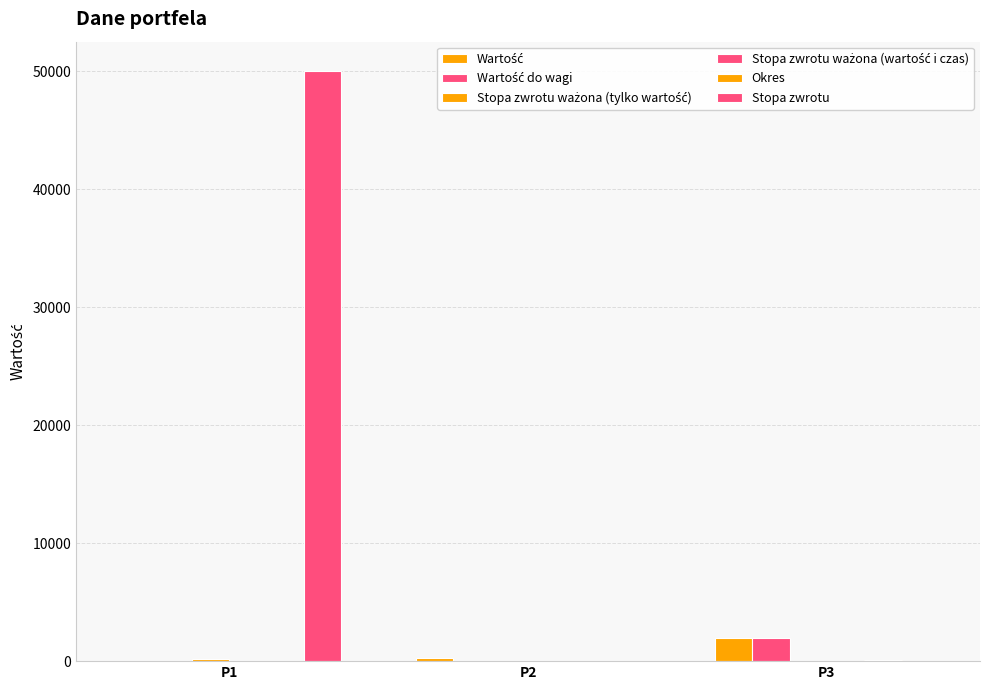

What is the difference between the highest and lowest values at P3?

1987.0